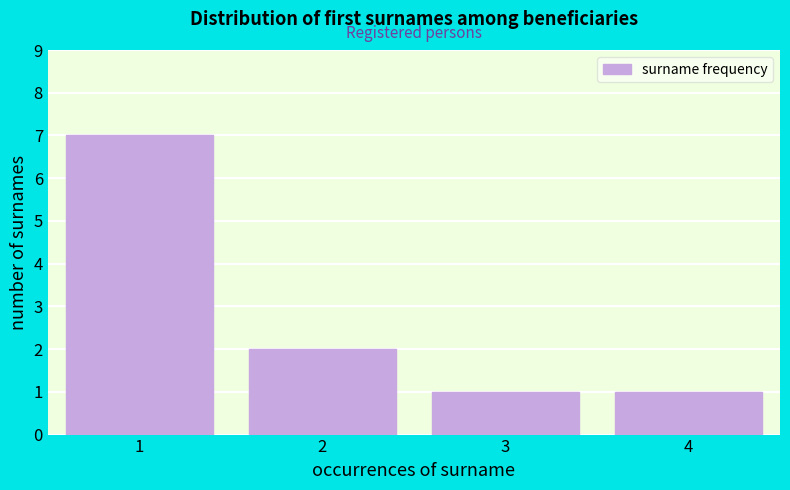

Reading right to left, list all the values displayed in this chart.

4=1	3=1	2=2	1=7